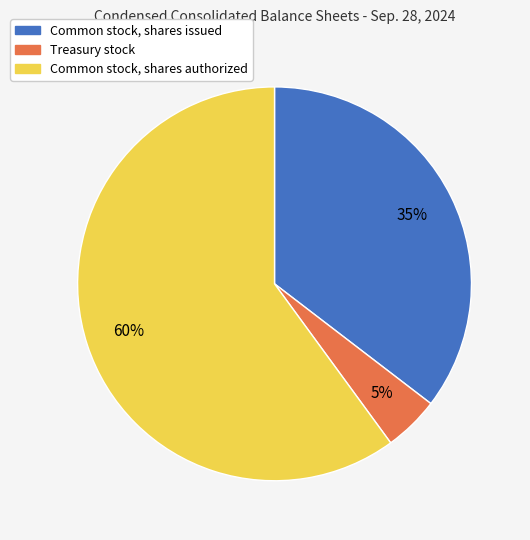

Between Common stock, shares issued and Treasury stock, which is larger?

Common stock, shares issued